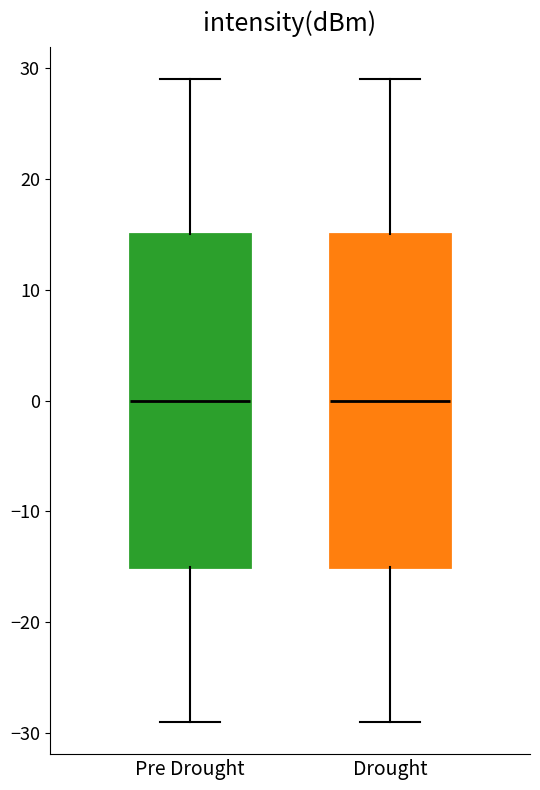

Reading left to right, read every box against the y-axis: the position of its median line, the range the box covers, and the ends of its whiskers. The values are not printed on the chart, so give them approximately, as read against the axis.

Pre Drought: median 0, box -15 to 15, whiskers -29 to 29
Drought: median 0, box -15 to 15, whiskers -29 to 29